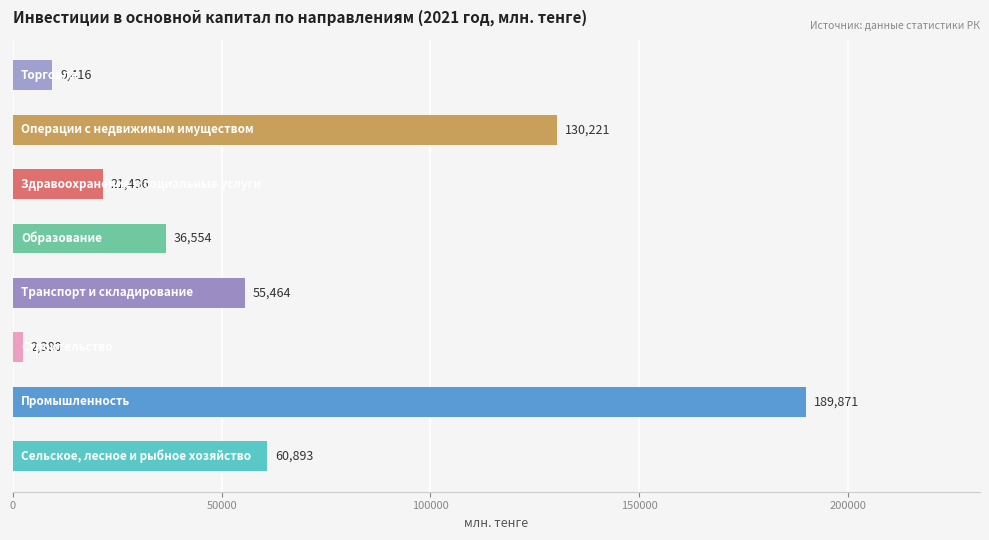

What is the maximum value shown in the chart?

189871